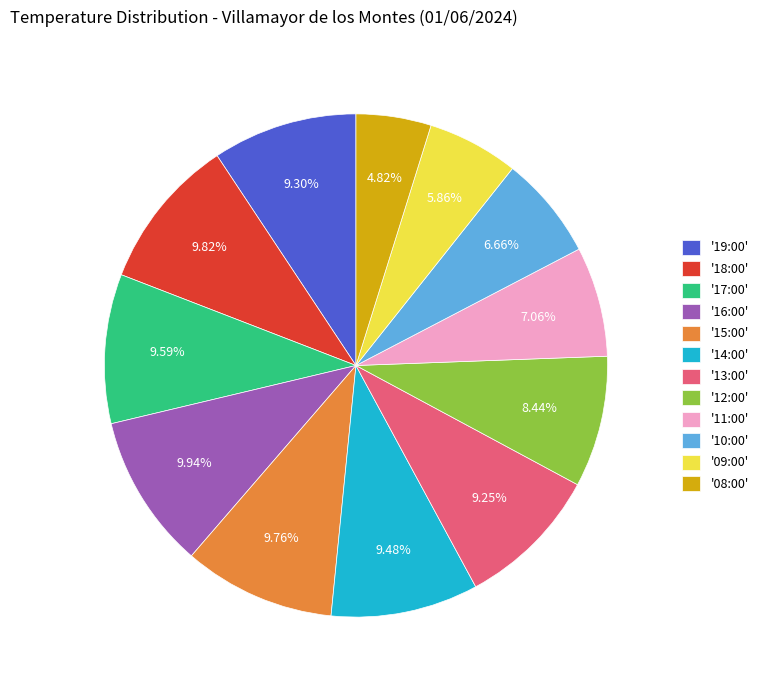

What is the ratio of the value at '16:00' to the value at '19:00'?

1.1